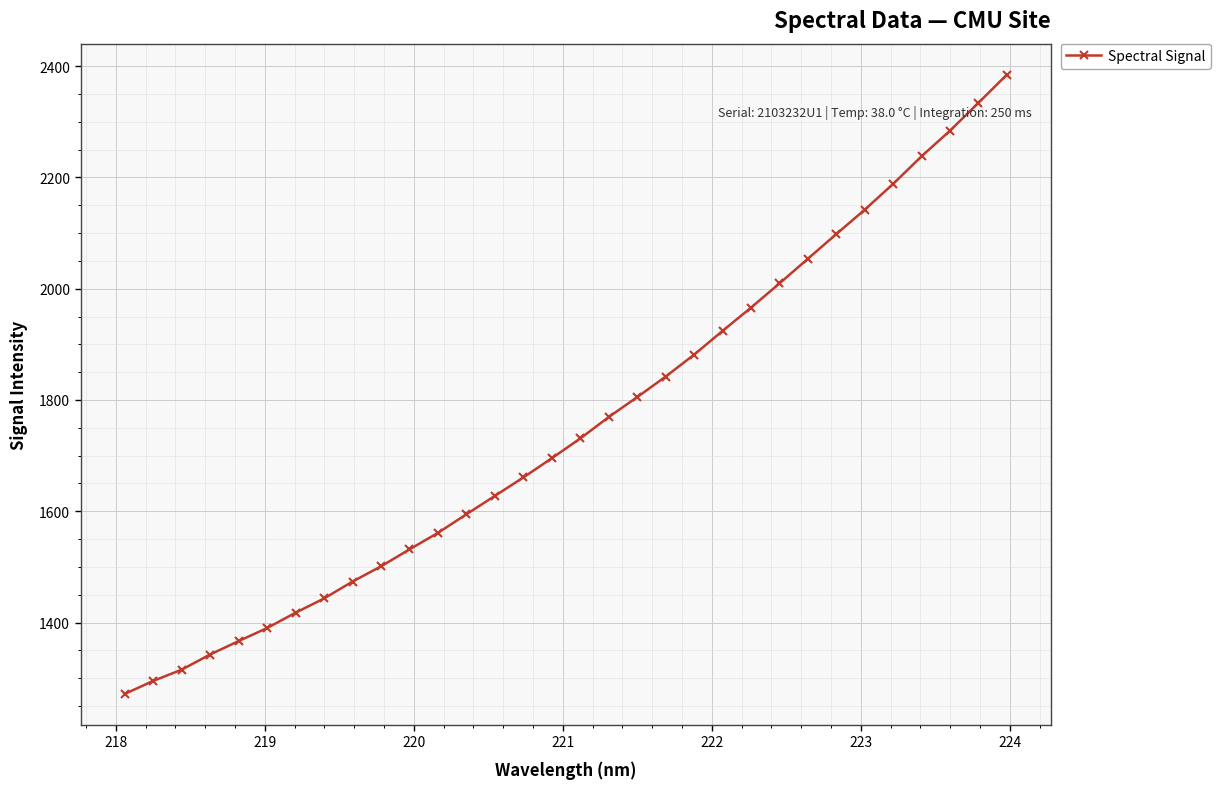

What is the minimum value shown in the chart?

1271.6